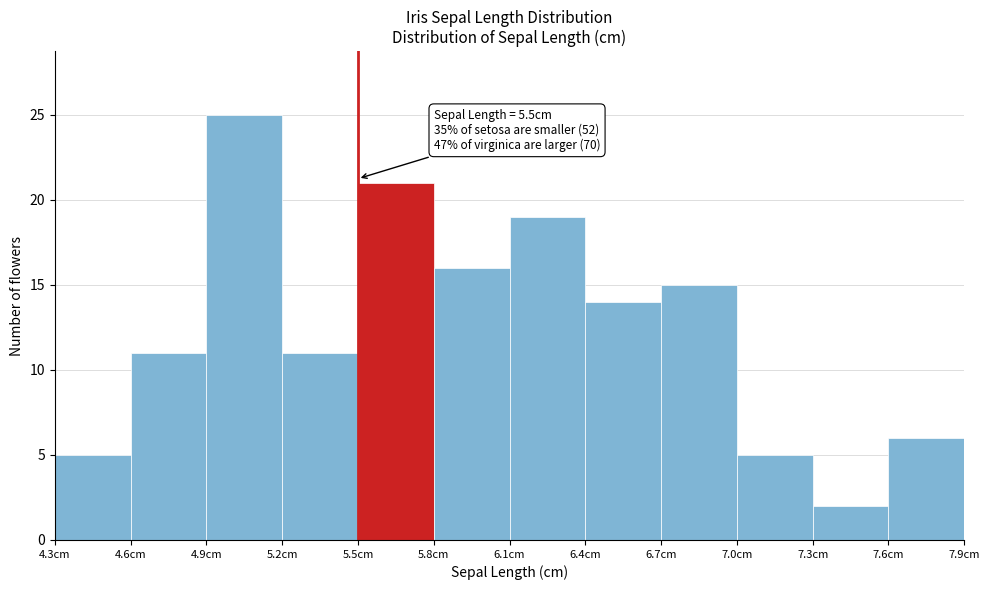

Over which range of the x-axis is the bar tallest?

4.9 to 5.2